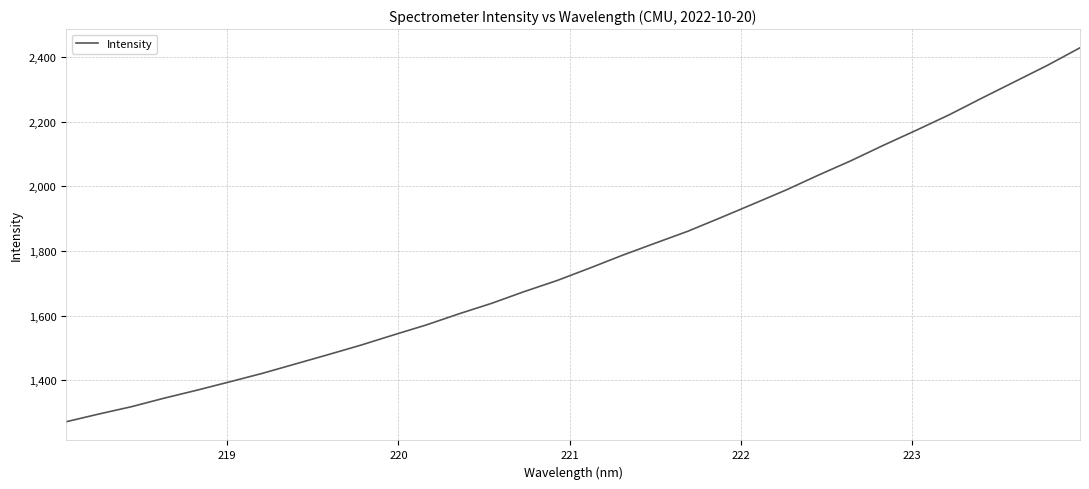

What is the difference between the maximum and minimum values?

1156.8